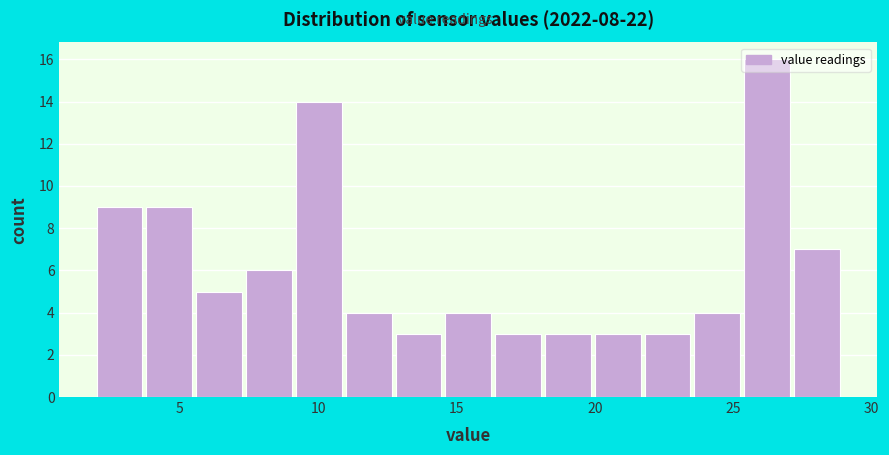

Around what value on the x-axis is the tallest bar? Give the approximate position of its centre, as read against the axis.

26.0